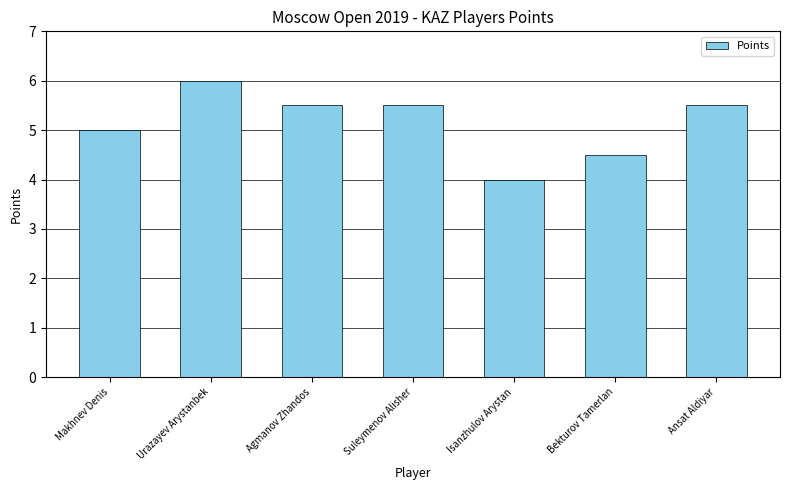

Reading right to left, transcribe all the data shown in this chart.

5.5	4.5	4.0	5.5	5.5	6.0	5.0